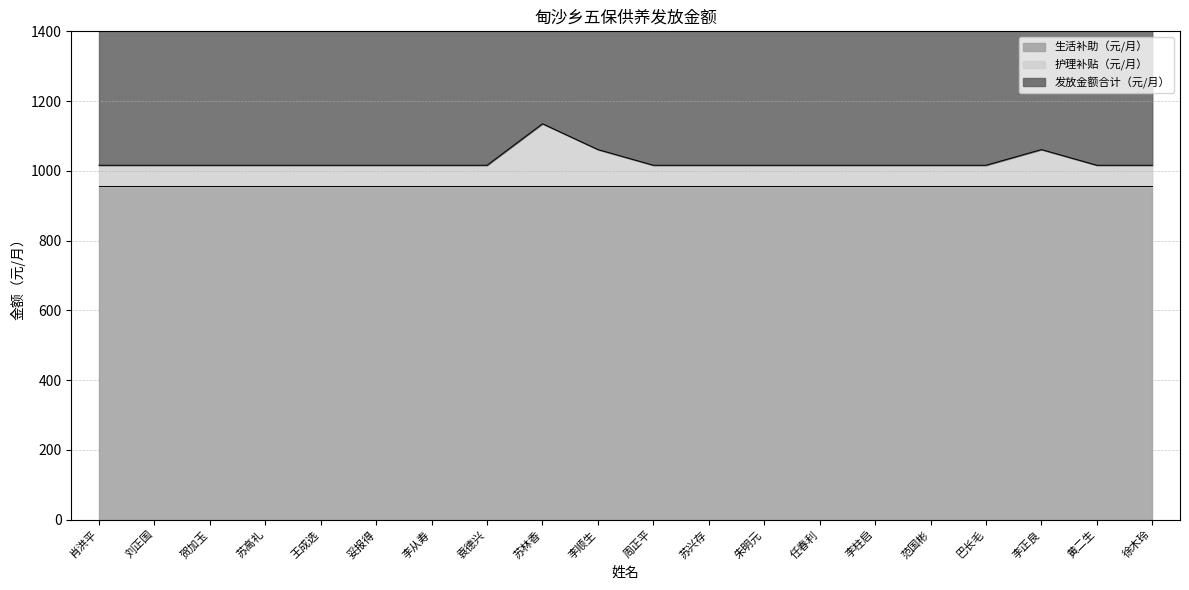

True or false: 护理补贴（元/月） has a value of 344 at 朱明元.

False